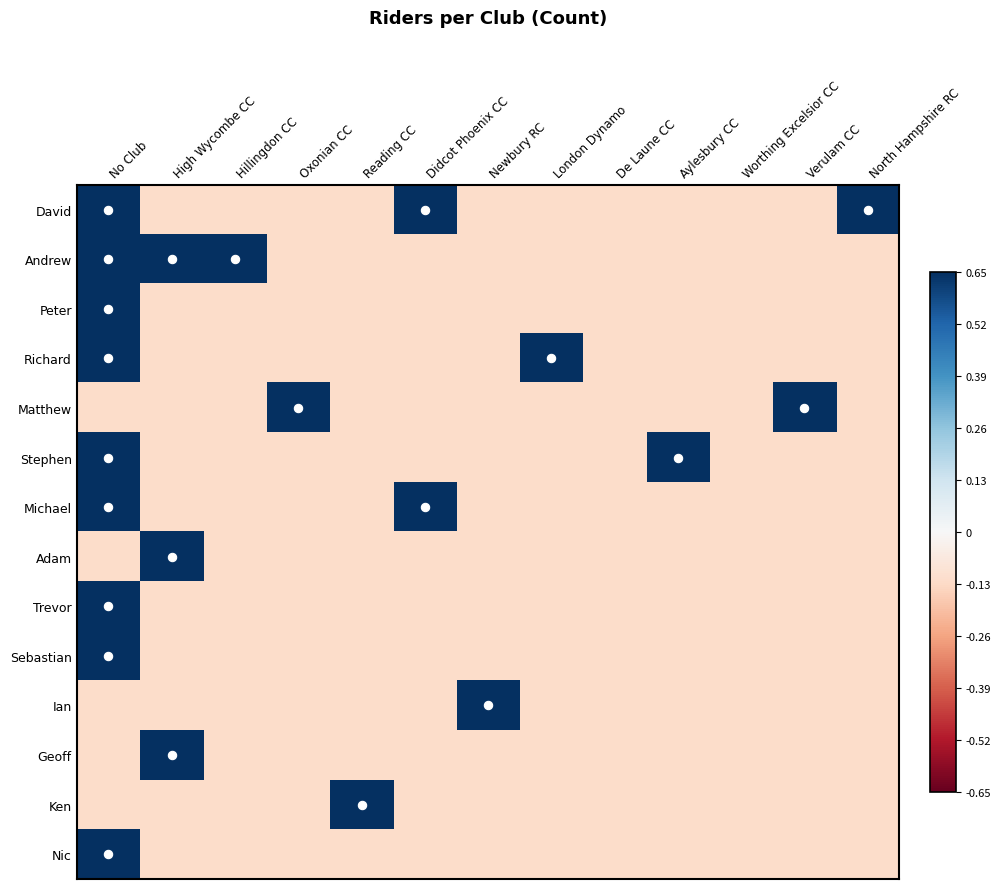

Reading left to right, list all the values displayed in this chart.

David: No Club=0.7	High Wycombe CC=-0.1	Hillingdon CC=-0.1	Oxonian CC=-0.1	Reading CC=-0.1	Didcot Phoenix CC=0.7	Newbury RC=-0.1	London Dynamo=-0.1	De Laune CC=-0.1	Aylesbury CC=-0.1	Worthing Excelsior CC=-0.1	Verulam CC=-0.1	North Hampshire RC=0.7
Andrew: No Club=0.7	High Wycombe CC=0.7	Hillingdon CC=0.7	Oxonian CC=-0.1	Reading CC=-0.1	Didcot Phoenix CC=-0.1	Newbury RC=-0.1	London Dynamo=-0.1	De Laune CC=-0.1	Aylesbury CC=-0.1	Worthing Excelsior CC=-0.1	Verulam CC=-0.1	North Hampshire RC=-0.1
Peter: No Club=0.7	High Wycombe CC=-0.1	Hillingdon CC=-0.1	Oxonian CC=-0.1	Reading CC=-0.1	Didcot Phoenix CC=-0.1	Newbury RC=-0.1	London Dynamo=-0.1	De Laune CC=-0.1	Aylesbury CC=-0.1	Worthing Excelsior CC=-0.1	Verulam CC=-0.1	North Hampshire RC=-0.1
Richard: No Club=0.7	High Wycombe CC=-0.1	Hillingdon CC=-0.1	Oxonian CC=-0.1	Reading CC=-0.1	Didcot Phoenix CC=-0.1	Newbury RC=-0.1	London Dynamo=0.7	De Laune CC=-0.1	Aylesbury CC=-0.1	Worthing Excelsior CC=-0.1	Verulam CC=-0.1	North Hampshire RC=-0.1
Matthew: No Club=-0.1	High Wycombe CC=-0.1	Hillingdon CC=-0.1	Oxonian CC=0.7	Reading CC=-0.1	Didcot Phoenix CC=-0.1	Newbury RC=-0.1	London Dynamo=-0.1	De Laune CC=-0.1	Aylesbury CC=-0.1	Worthing Excelsior CC=-0.1	Verulam CC=0.7	North Hampshire RC=-0.1
Stephen: No Club=0.7	High Wycombe CC=-0.1	Hillingdon CC=-0.1	Oxonian CC=-0.1	Reading CC=-0.1	Didcot Phoenix CC=-0.1	Newbury RC=-0.1	London Dynamo=-0.1	De Laune CC=-0.1	Aylesbury CC=0.7	Worthing Excelsior CC=-0.1	Verulam CC=-0.1	North Hampshire RC=-0.1
Michael: No Club=0.7	High Wycombe CC=-0.1	Hillingdon CC=-0.1	Oxonian CC=-0.1	Reading CC=-0.1	Didcot Phoenix CC=0.7	Newbury RC=-0.1	London Dynamo=-0.1	De Laune CC=-0.1	Aylesbury CC=-0.1	Worthing Excelsior CC=-0.1	Verulam CC=-0.1	North Hampshire RC=-0.1
Adam: No Club=-0.1	High Wycombe CC=0.7	Hillingdon CC=-0.1	Oxonian CC=-0.1	Reading CC=-0.1	Didcot Phoenix CC=-0.1	Newbury RC=-0.1	London Dynamo=-0.1	De Laune CC=-0.1	Aylesbury CC=-0.1	Worthing Excelsior CC=-0.1	Verulam CC=-0.1	North Hampshire RC=-0.1
Trevor: No Club=0.7	High Wycombe CC=-0.1	Hillingdon CC=-0.1	Oxonian CC=-0.1	Reading CC=-0.1	Didcot Phoenix CC=-0.1	Newbury RC=-0.1	London Dynamo=-0.1	De Laune CC=-0.1	Aylesbury CC=-0.1	Worthing Excelsior CC=-0.1	Verulam CC=-0.1	North Hampshire RC=-0.1
Sebastian: No Club=0.7	High Wycombe CC=-0.1	Hillingdon CC=-0.1	Oxonian CC=-0.1	Reading CC=-0.1	Didcot Phoenix CC=-0.1	Newbury RC=-0.1	London Dynamo=-0.1	De Laune CC=-0.1	Aylesbury CC=-0.1	Worthing Excelsior CC=-0.1	Verulam CC=-0.1	North Hampshire RC=-0.1
Ian: No Club=-0.1	High Wycombe CC=-0.1	Hillingdon CC=-0.1	Oxonian CC=-0.1	Reading CC=-0.1	Didcot Phoenix CC=-0.1	Newbury RC=0.7	London Dynamo=-0.1	De Laune CC=-0.1	Aylesbury CC=-0.1	Worthing Excelsior CC=-0.1	Verulam CC=-0.1	North Hampshire RC=-0.1
Geoff: No Club=-0.1	High Wycombe CC=0.7	Hillingdon CC=-0.1	Oxonian CC=-0.1	Reading CC=-0.1	Didcot Phoenix CC=-0.1	Newbury RC=-0.1	London Dynamo=-0.1	De Laune CC=-0.1	Aylesbury CC=-0.1	Worthing Excelsior CC=-0.1	Verulam CC=-0.1	North Hampshire RC=-0.1
Ken: No Club=-0.1	High Wycombe CC=-0.1	Hillingdon CC=-0.1	Oxonian CC=-0.1	Reading CC=0.7	Didcot Phoenix CC=-0.1	Newbury RC=-0.1	London Dynamo=-0.1	De Laune CC=-0.1	Aylesbury CC=-0.1	Worthing Excelsior CC=-0.1	Verulam CC=-0.1	North Hampshire RC=-0.1
Nic: No Club=0.7	High Wycombe CC=-0.1	Hillingdon CC=-0.1	Oxonian CC=-0.1	Reading CC=-0.1	Didcot Phoenix CC=-0.1	Newbury RC=-0.1	London Dynamo=-0.1	De Laune CC=-0.1	Aylesbury CC=-0.1	Worthing Excelsior CC=-0.1	Verulam CC=-0.1	North Hampshire RC=-0.1